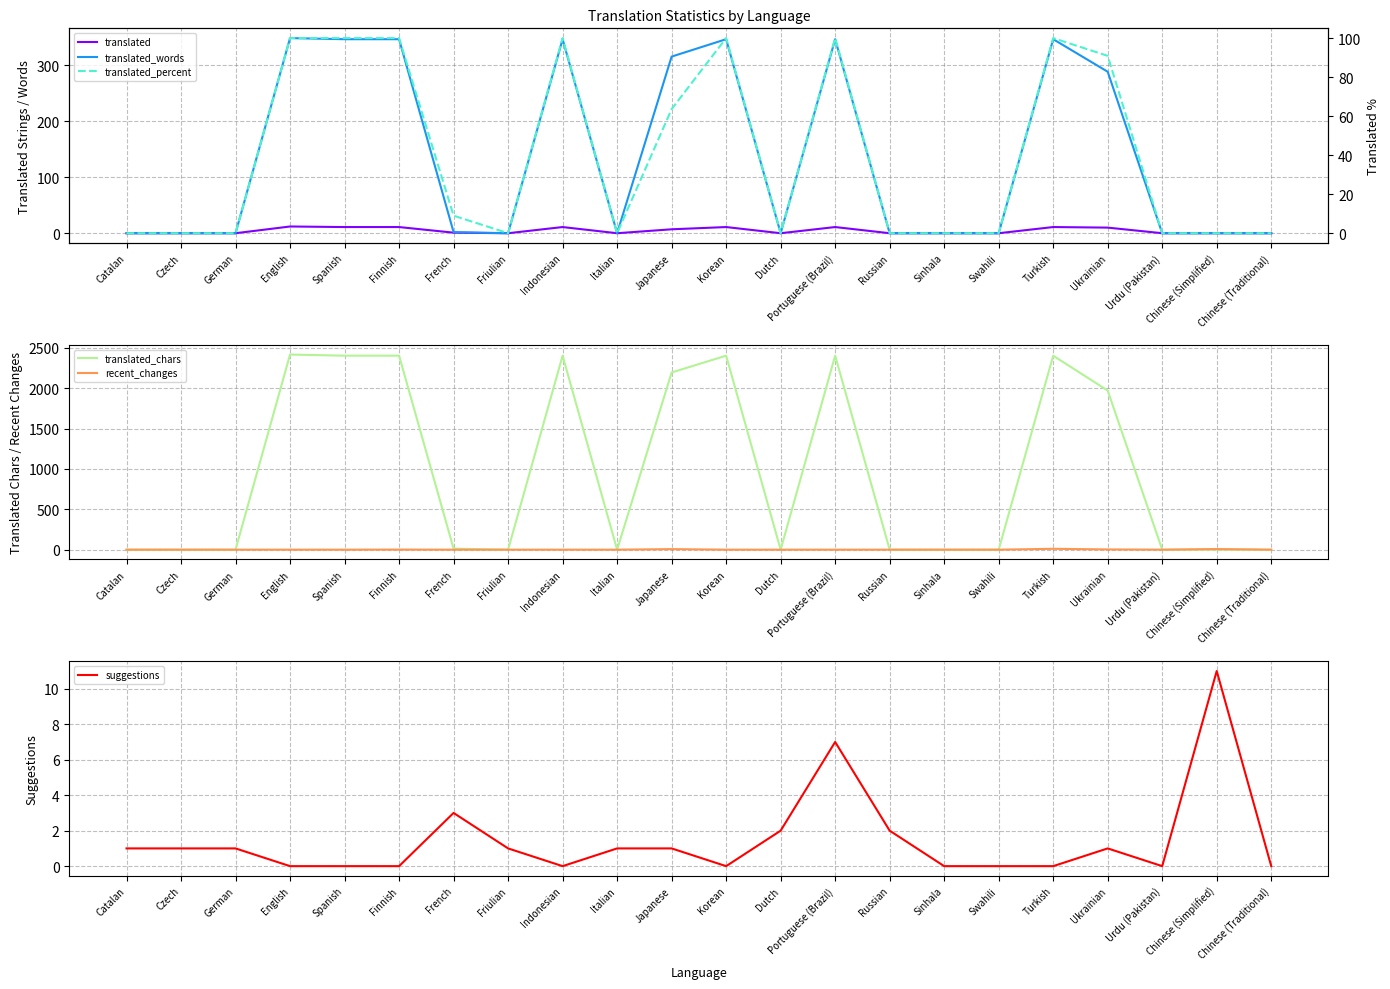

What is the spread (max minus min) of values at English?

2417.0